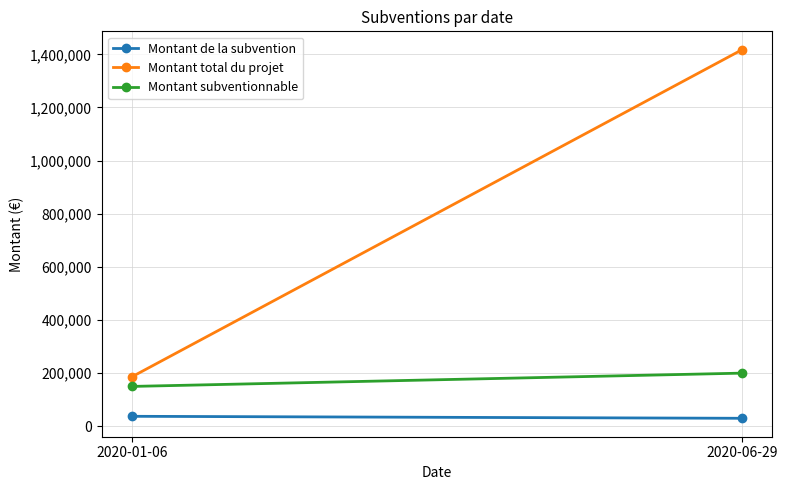

Which label corresponds to the smallest value in the chart?

2020-06-29